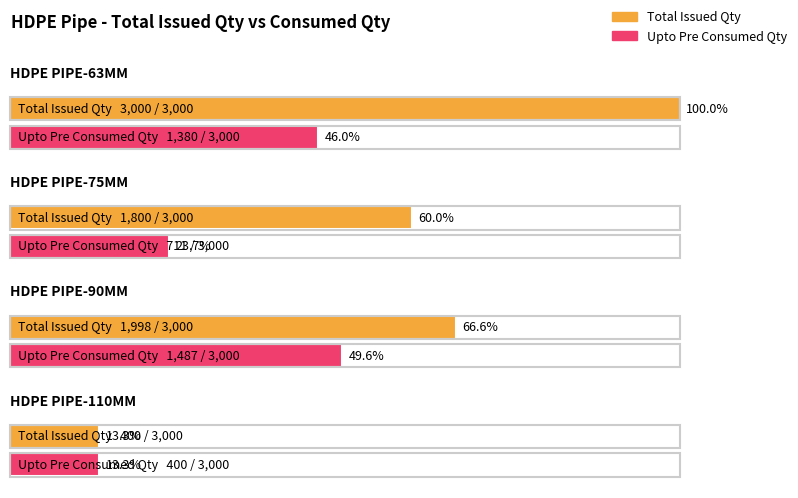

Which has a higher value, HDPE PIPE-90MM or HDPE PIPE-75MM?

HDPE PIPE-90MM